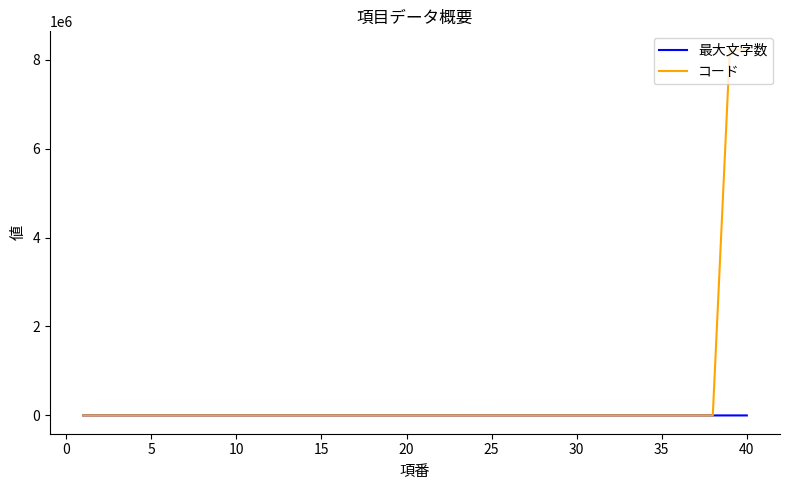

Does the chart have visible grid lines?

No